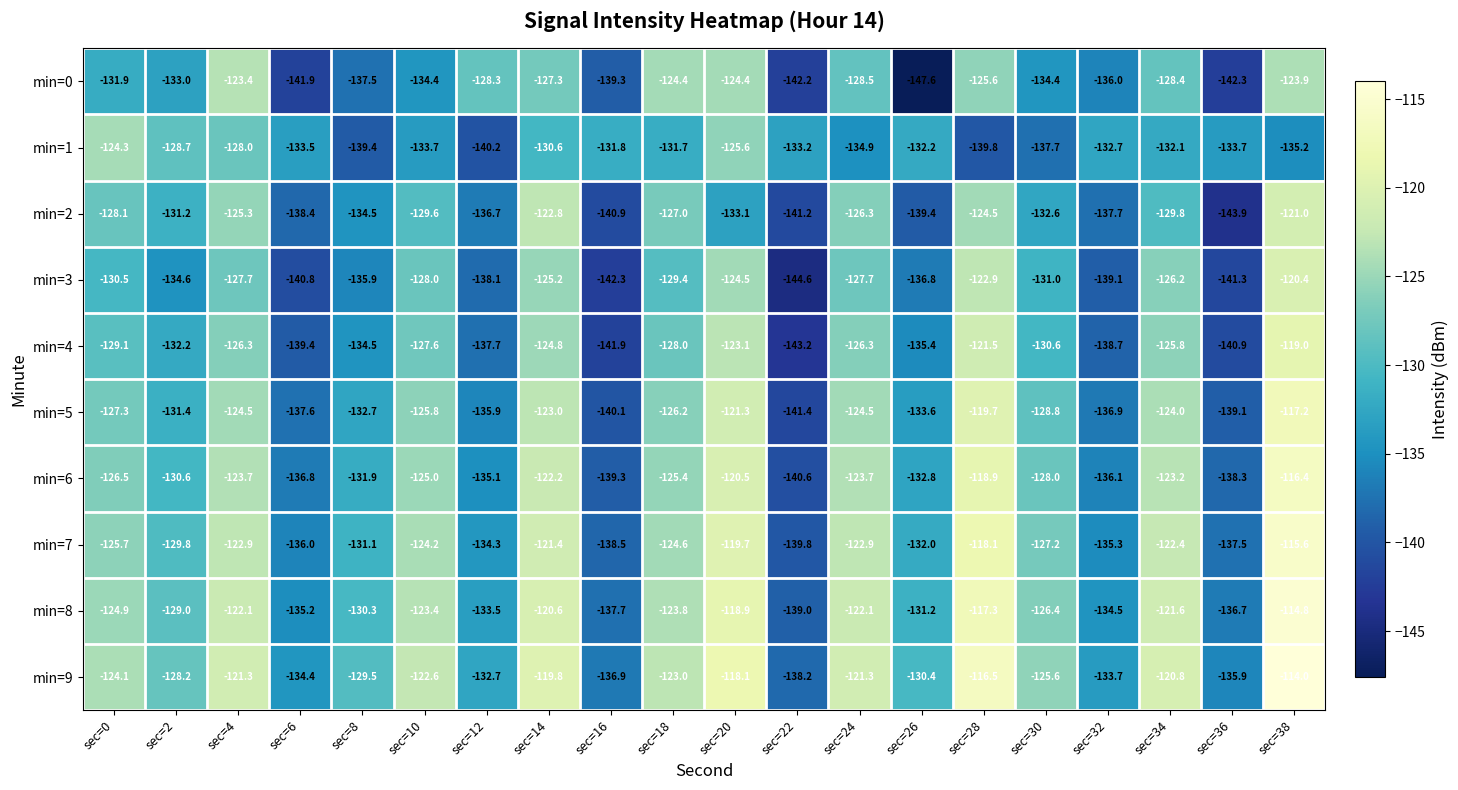

What is the difference between the min=3 values at sec=6 and sec=28?

17.9